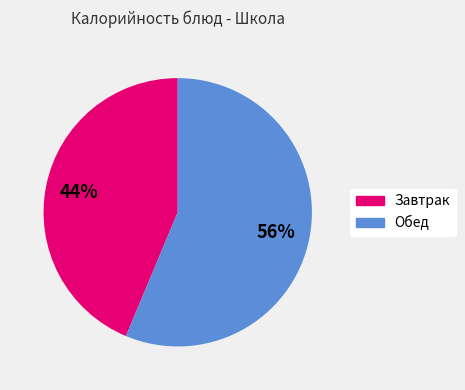

Which has a higher value, Обед or Завтрак?

Обед